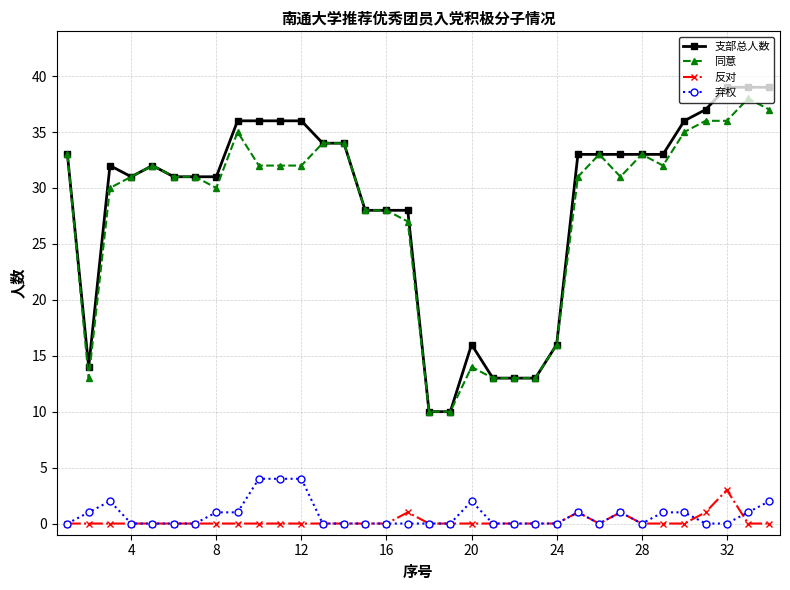

True or false: 反对 and 支部总人数 intersect in this chart.

False